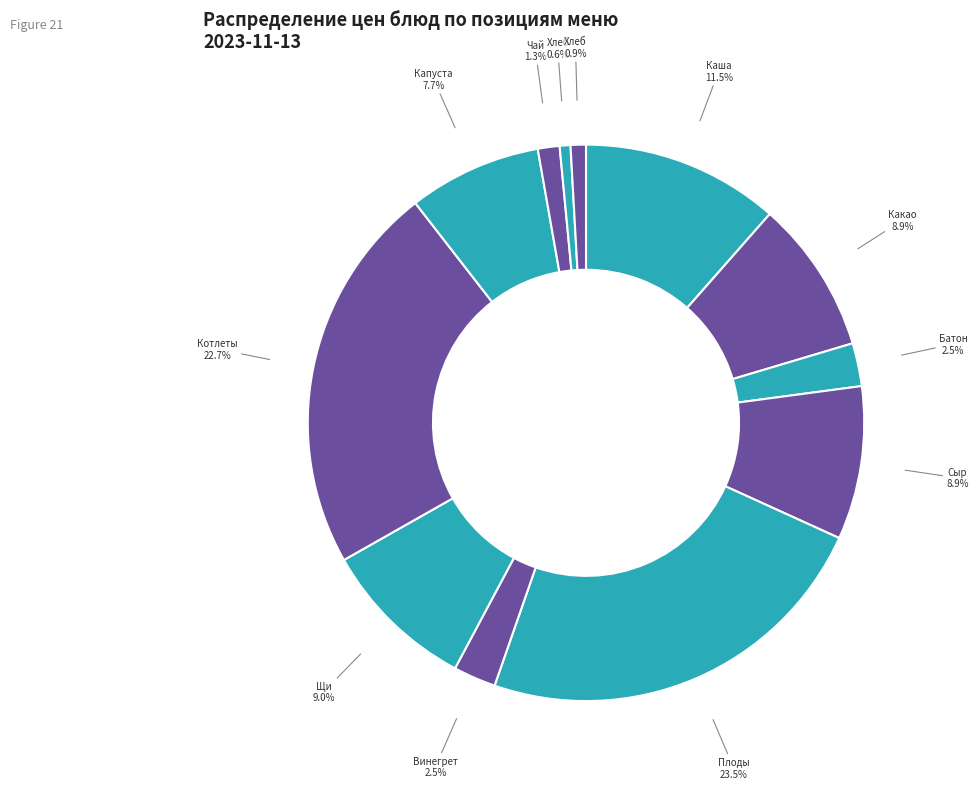

How many segments does this pie chart have?

12